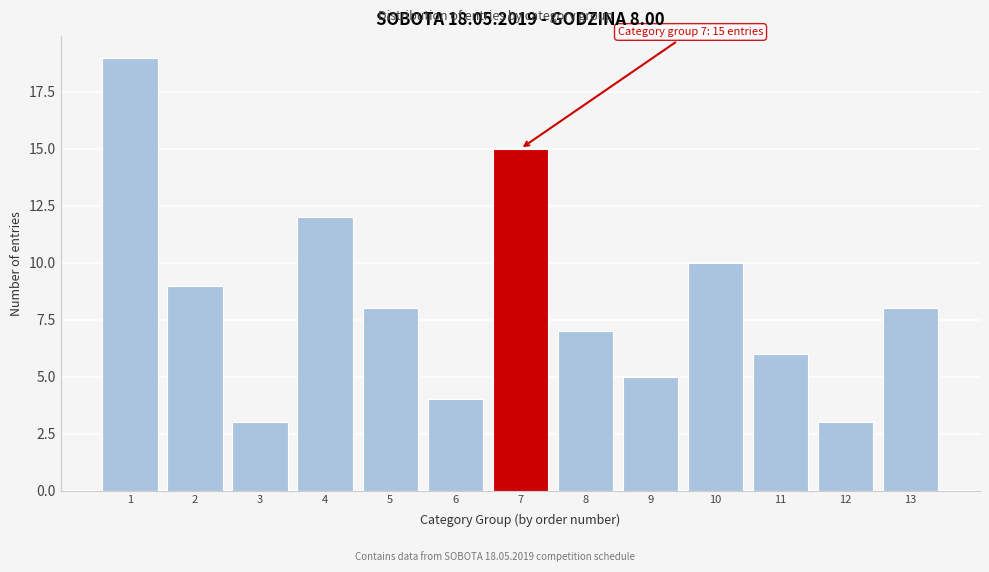

Reading left to right, what are all the values shown in this chart?

1=19	2=9	3=3	4=12	5=8	6=4	7=15	8=7	9=5	10=10	11=6	12=3	13=8